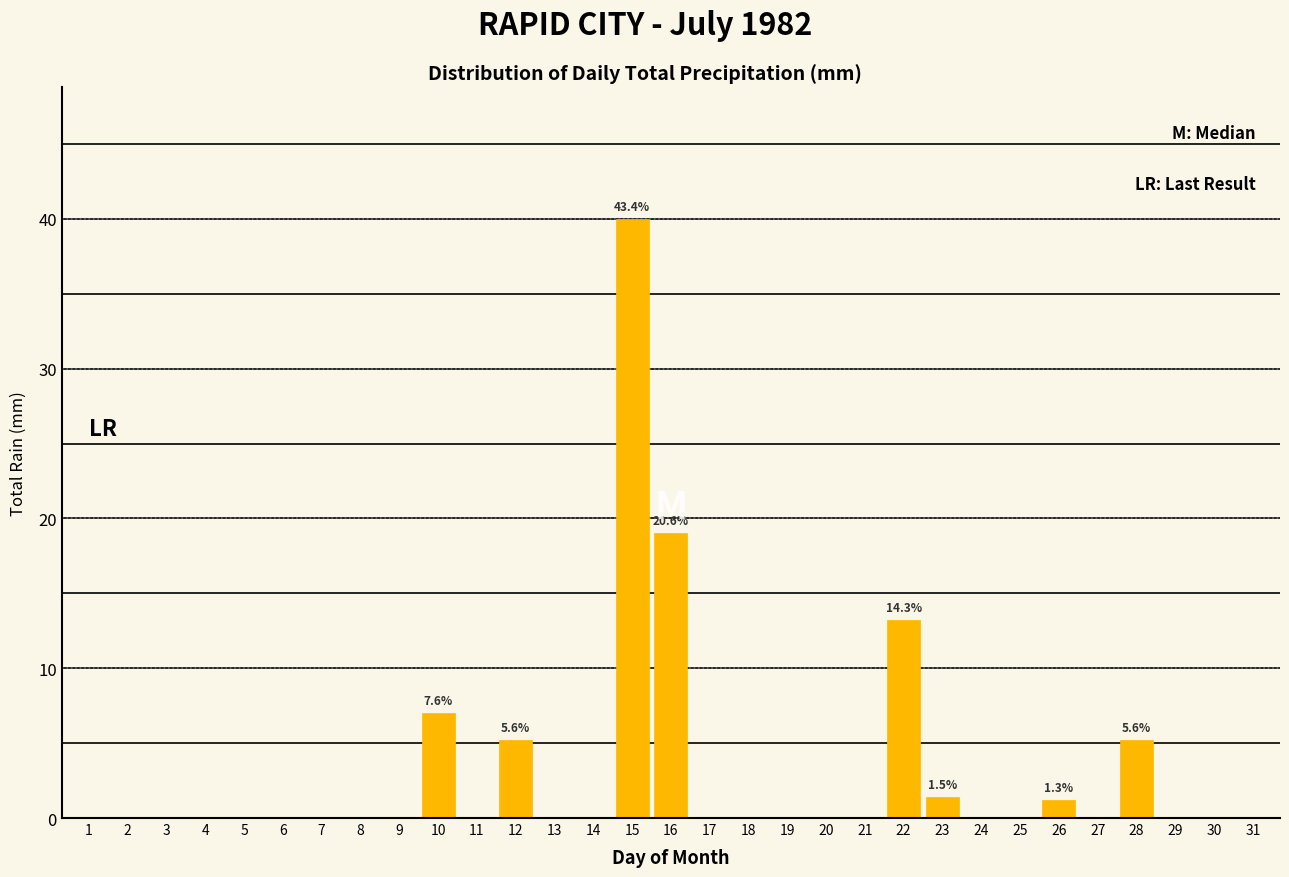

The value at 16 is 19.0. True or false?

True